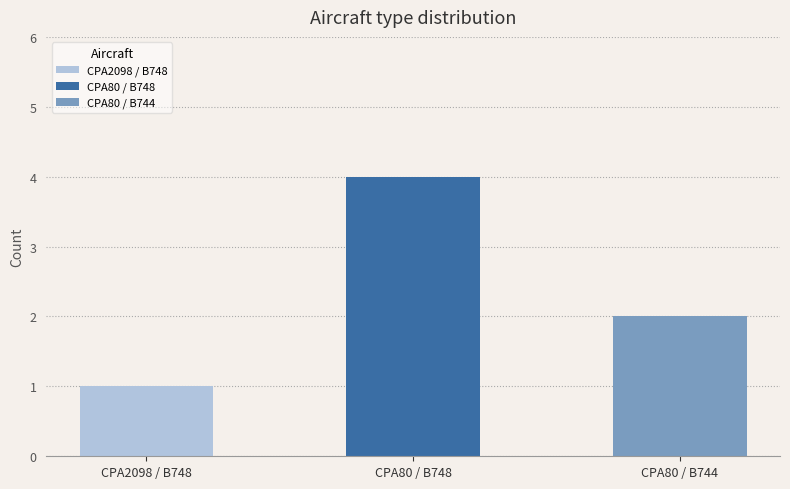

Are the bars horizontal?

No